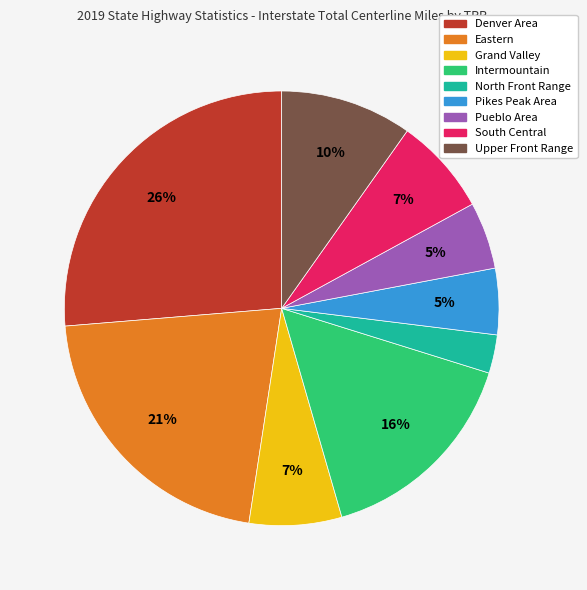

To the nearest percent, what is the combined percentage of Upper Front Range and Grand Valley?

17%